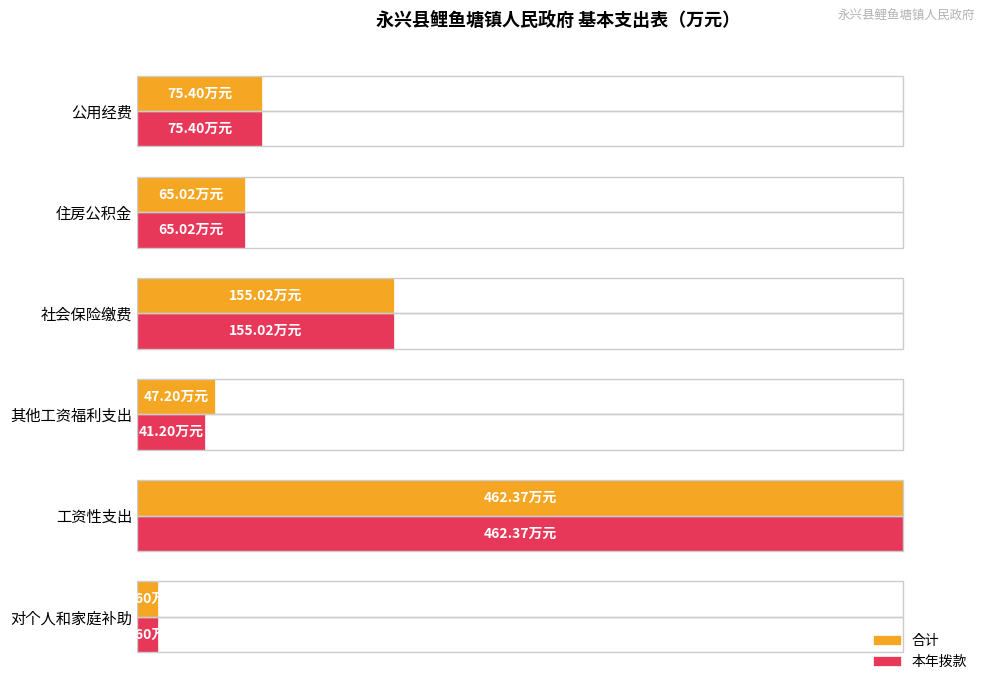

What are all the series names shown in the legend?

合计, 本年拨款